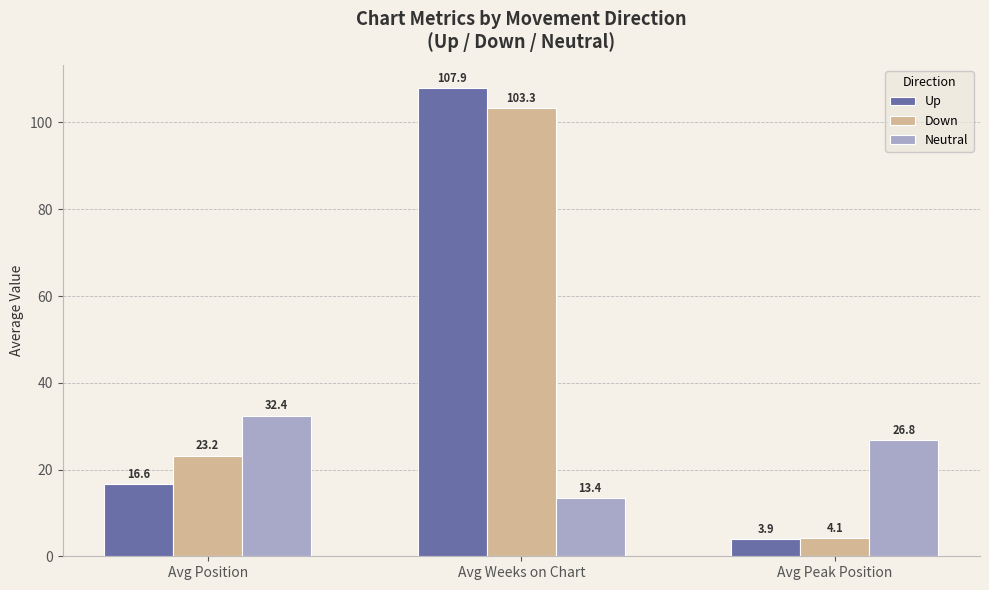

Which series changed the most between Avg Position and Avg Peak Position?

Down